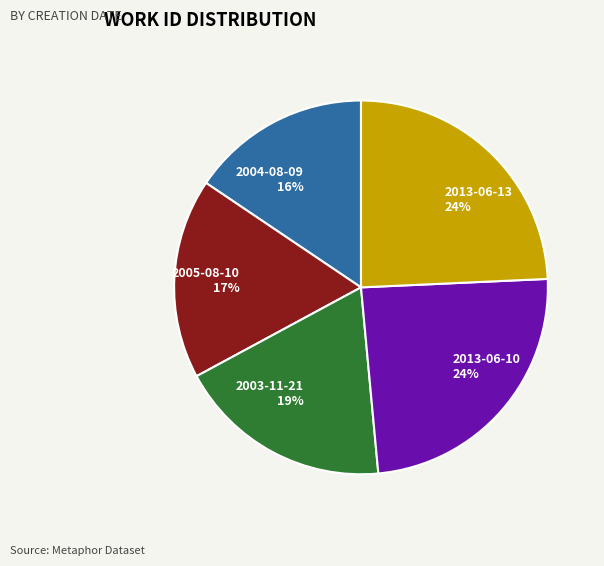

To the nearest percent, what is the difference between the 2005-08-10 and 2013-06-10 slice percentages?

7%